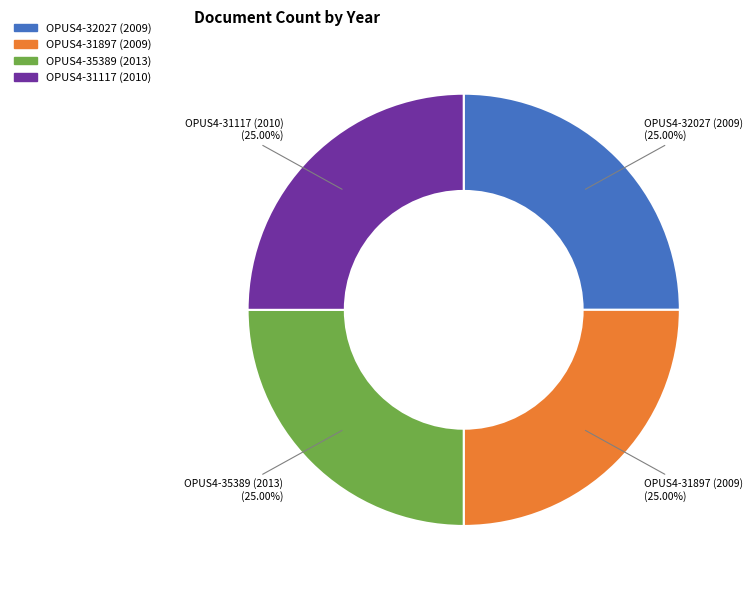

What is the ratio of the value at OPUS4-31897 (2009) to the value at OPUS4-35389 (2013)?

1.0